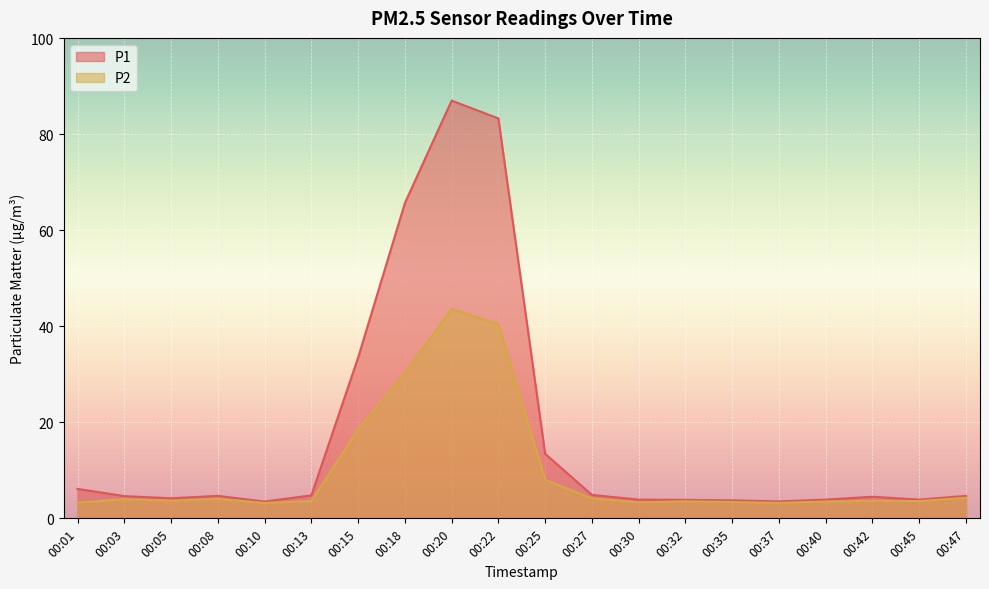

Which label corresponds to the smallest value in the chart?

00:10